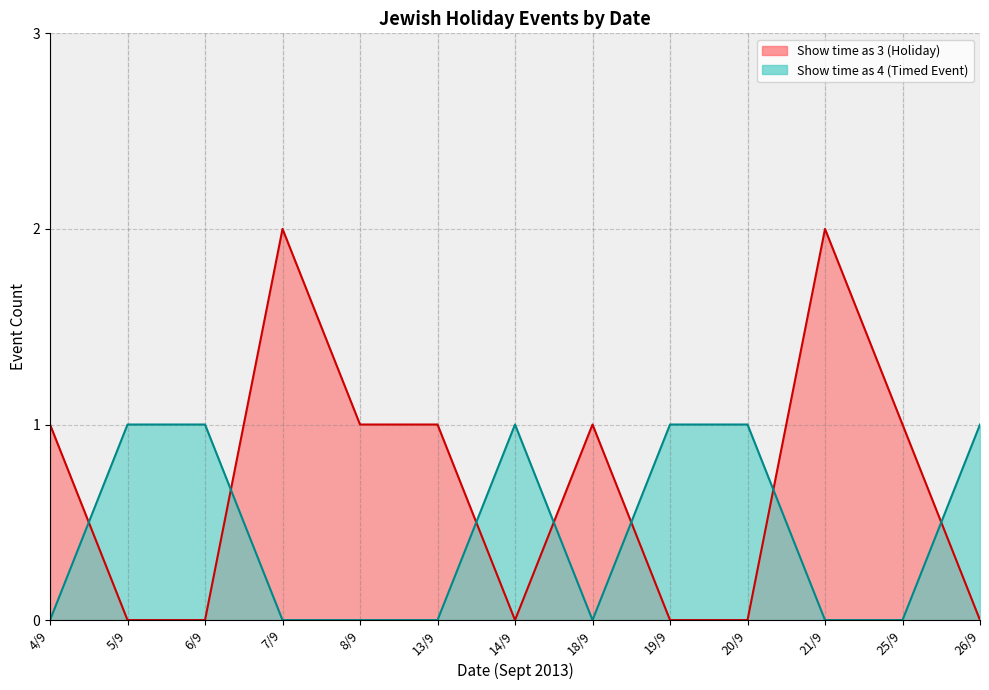

How many series are shown in this chart?

2